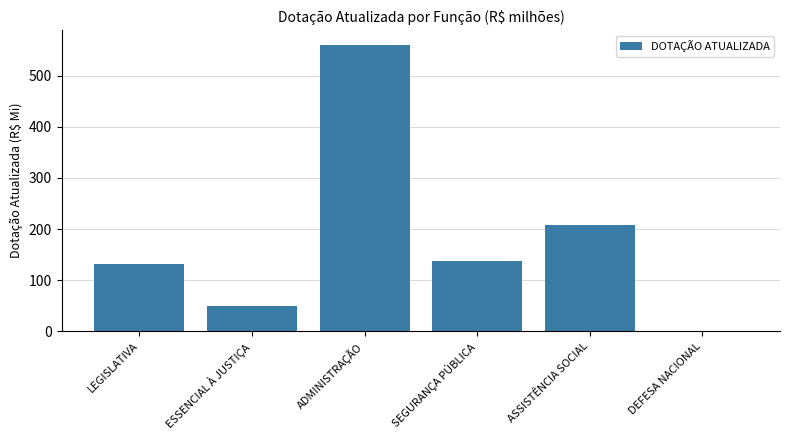

What is the greatest value displayed?

561.2